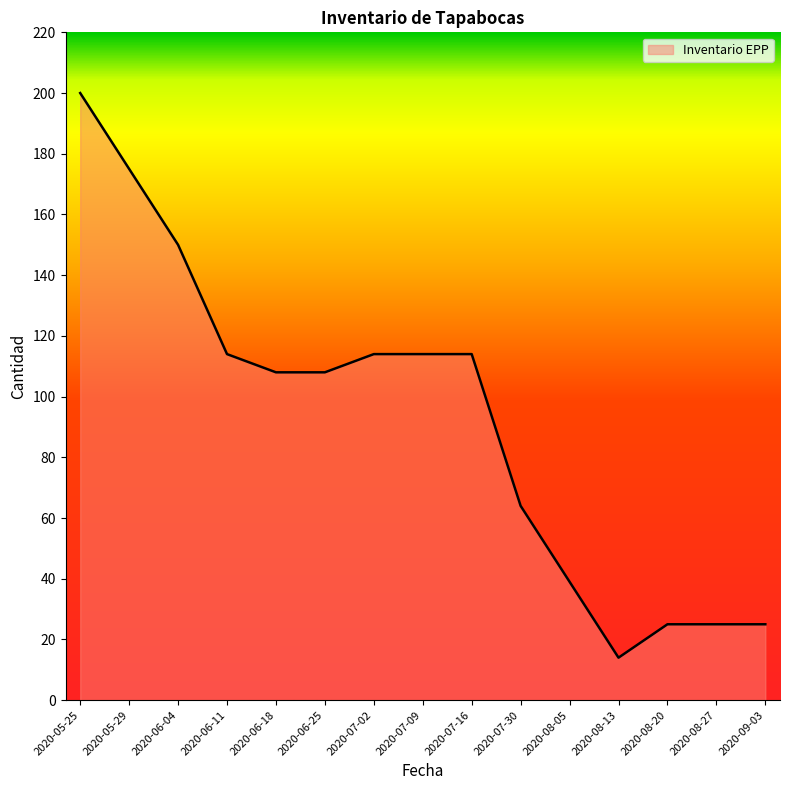

How many lines are shown in the chart?

1